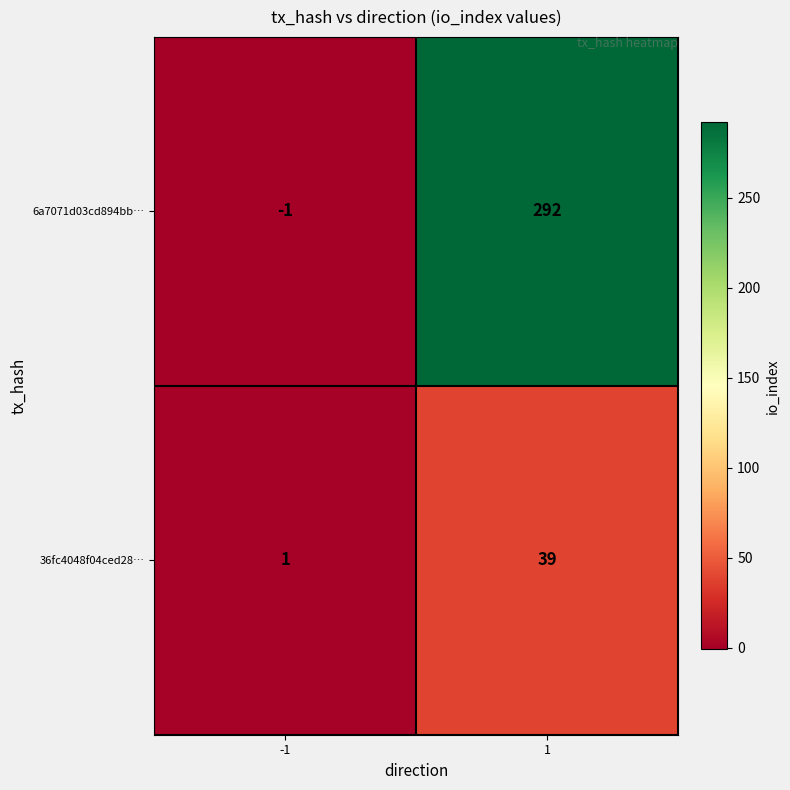

Rank the categories by 36fc4048f04ced28… value from highest to lowest.

1, -1